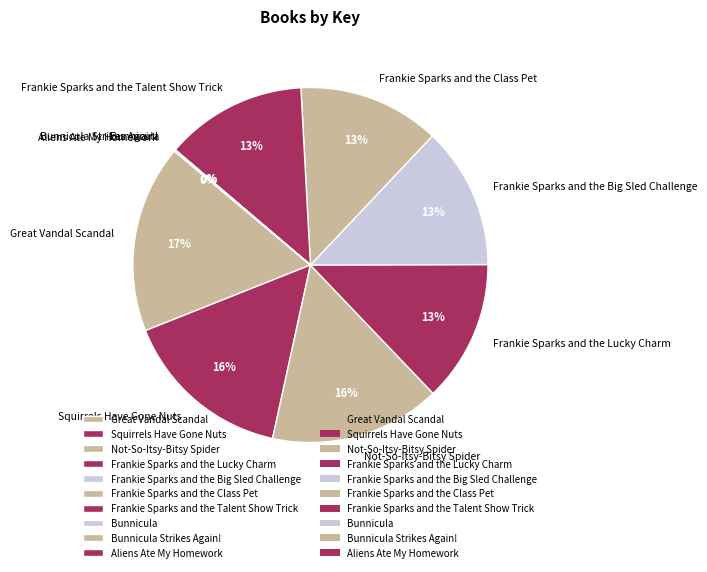

The Frankie Sparks and the Talent Show Trick slice represents 1% of the pie. True or false?

False